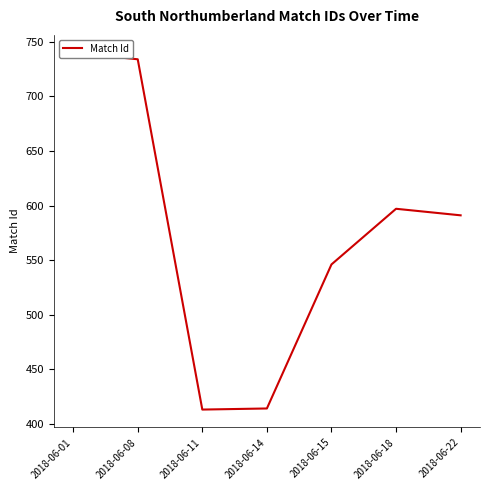

What is the greatest value displayed?

740